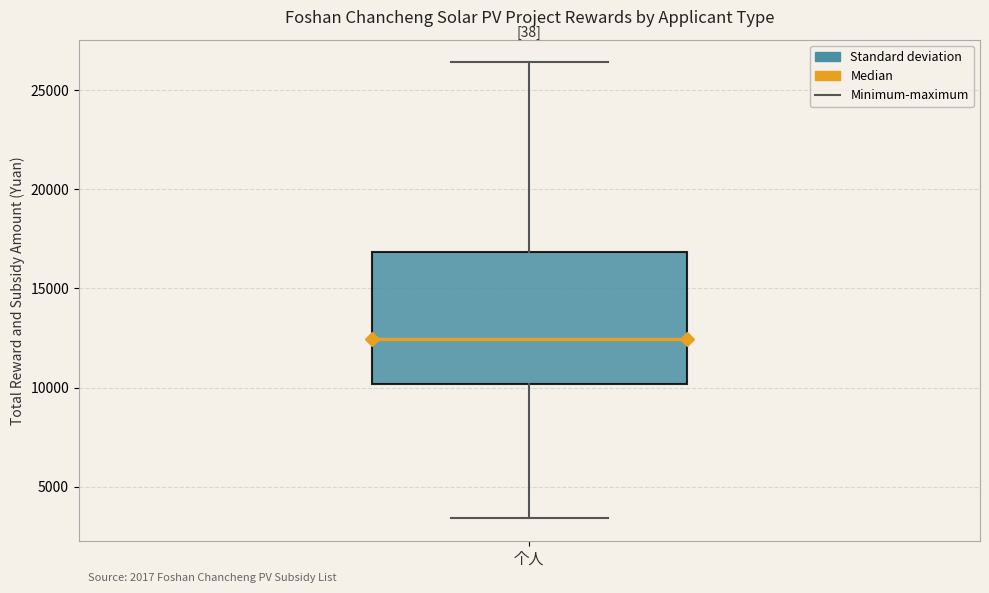

Transcribe this box plot: give where the median line is, the range the box spans, and where the two whiskers end, as read against the y-axis. The values are not printed on the chart, so give them approximately, as read against the axis.

median 12500, box 10000 to 17000, whiskers 3500 to 26500